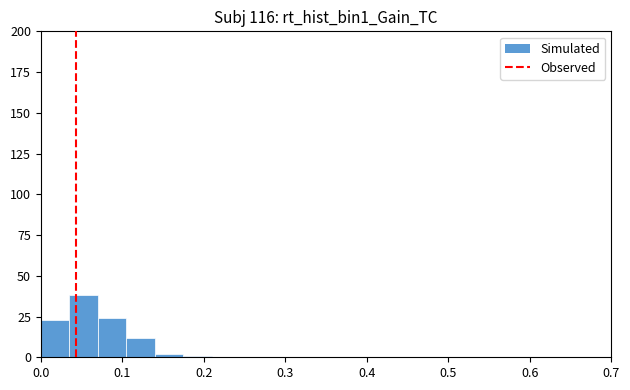

Read against the x-axis, roughly where is the centre of the tallest bar?

0.05